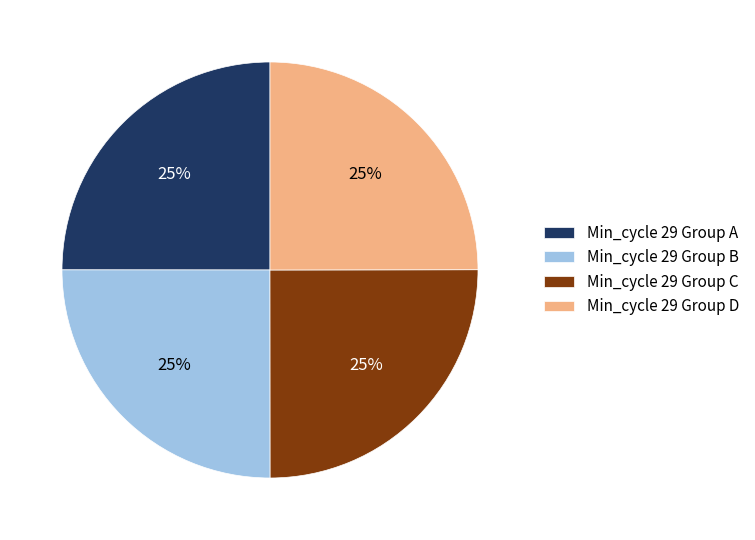

What percentage is the Min_cycle 29 Group D slice, to the nearest percent?

25%